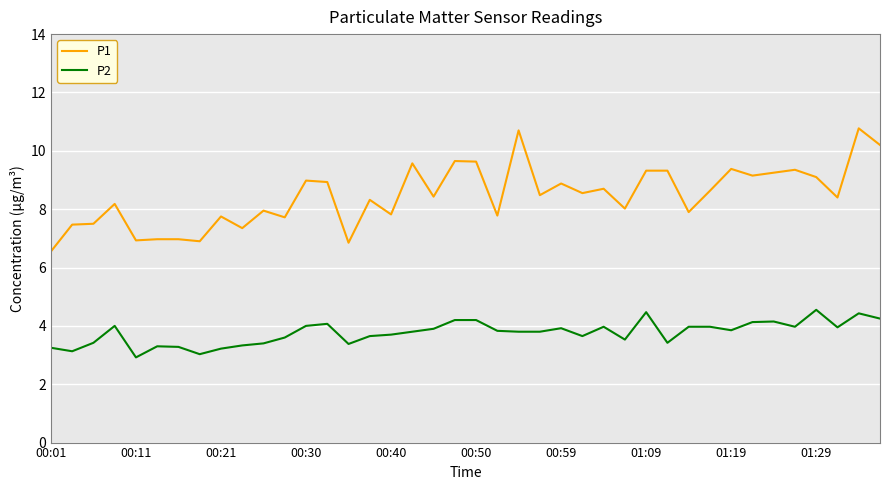

What is the difference between the maximum and second lowest values in the P2 series?

1.5